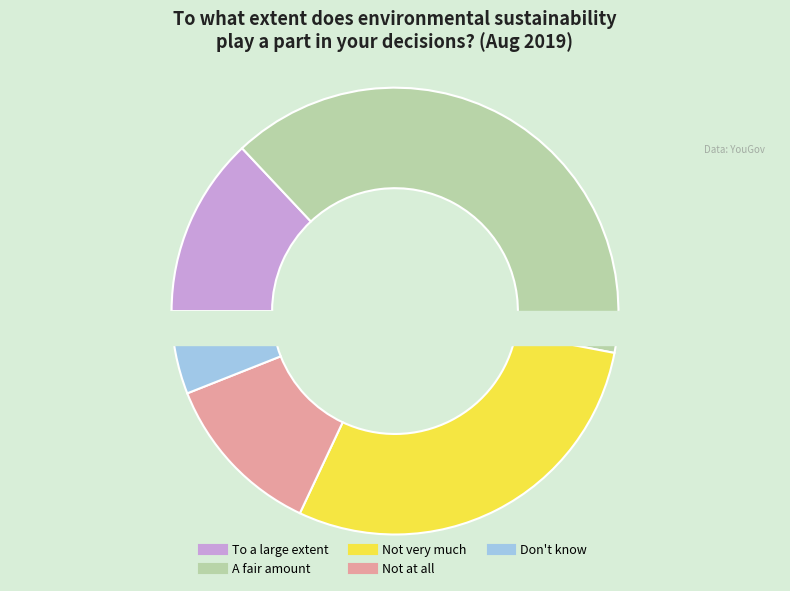

Between To a large extent and Not very much, which is larger?

Not very much